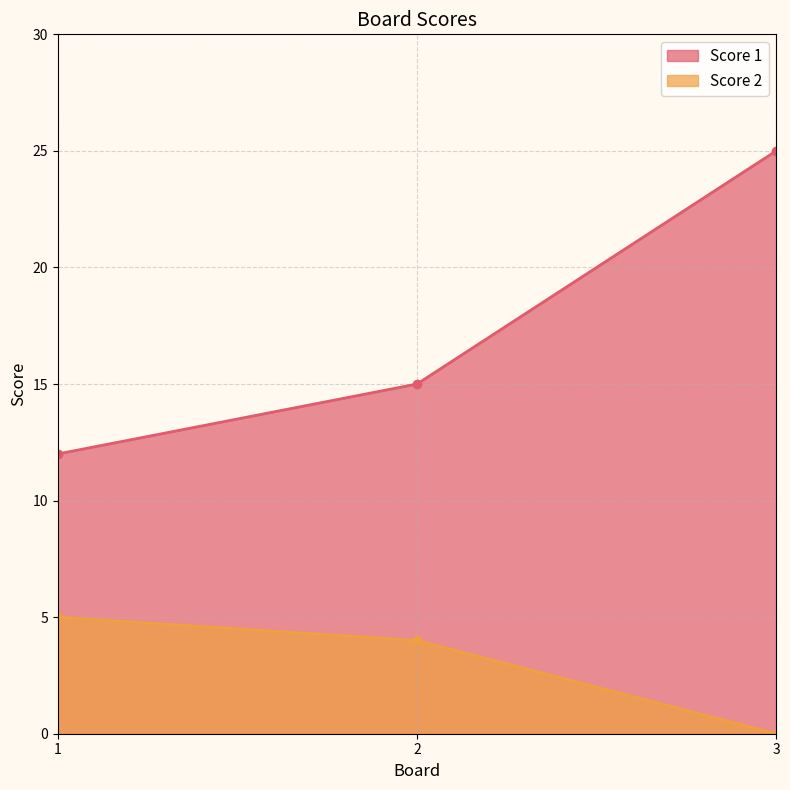

Is it true that Score 1 equals 15 at 2?

True